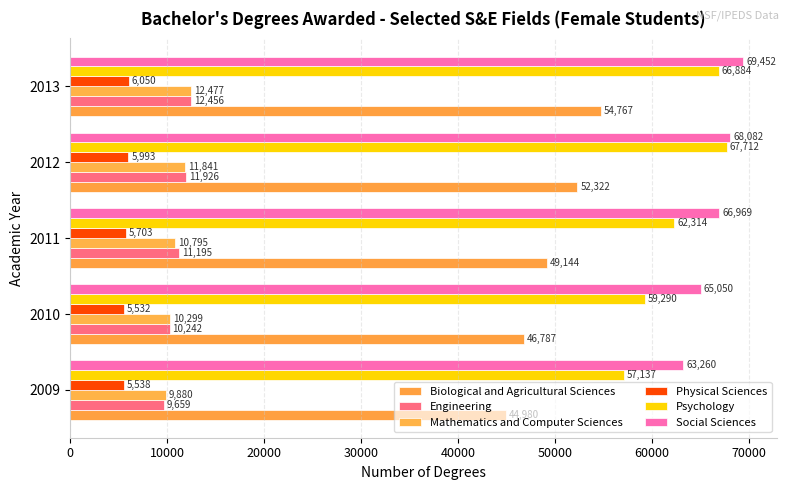

List the series in order of their peak value, highest first.

Social Sciences, Psychology, Biological and Agricultural Sciences, Mathematics and Computer Sciences, Engineering, Physical Sciences